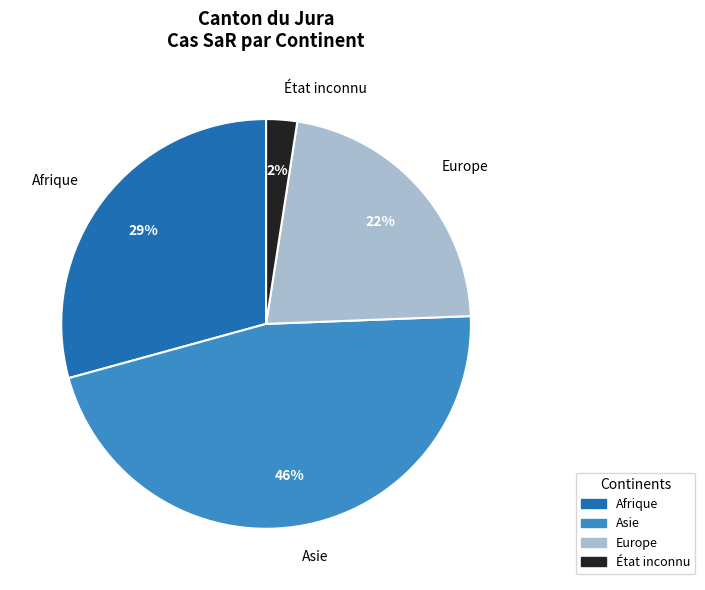

Does any single category account for the majority?

No